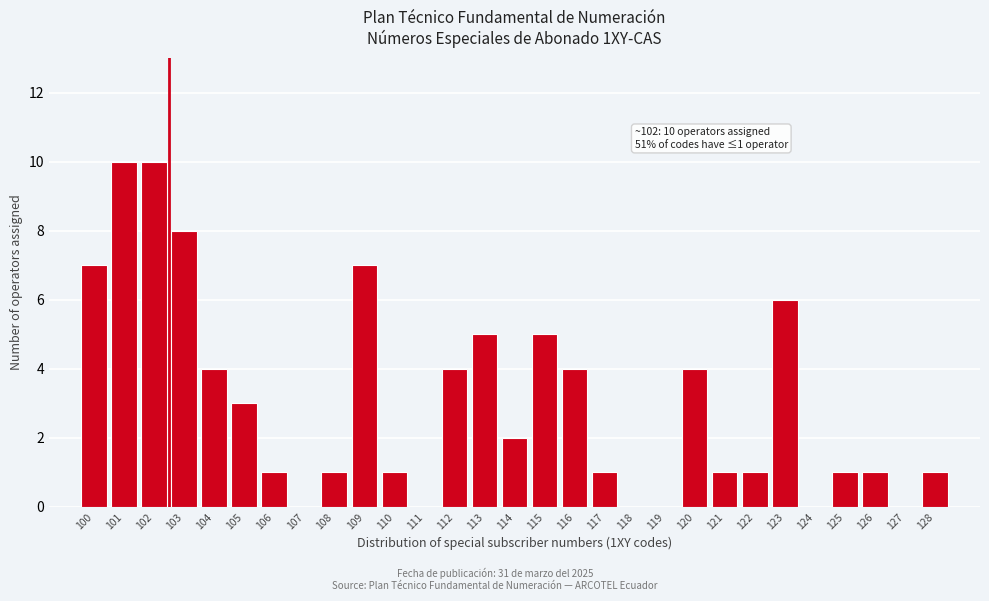

Reading left to right, transcribe all the data shown in this chart.

100=7	101=10	102=10	103=8	104=4	105=3	106=1	107=0	108=1	109=7	110=1	111=0	112=4	113=5	114=2	115=5	116=4	117=1	118=0	119=0	120=4	121=1	122=1	123=6	124=0	125=1	126=1	127=0	128=1